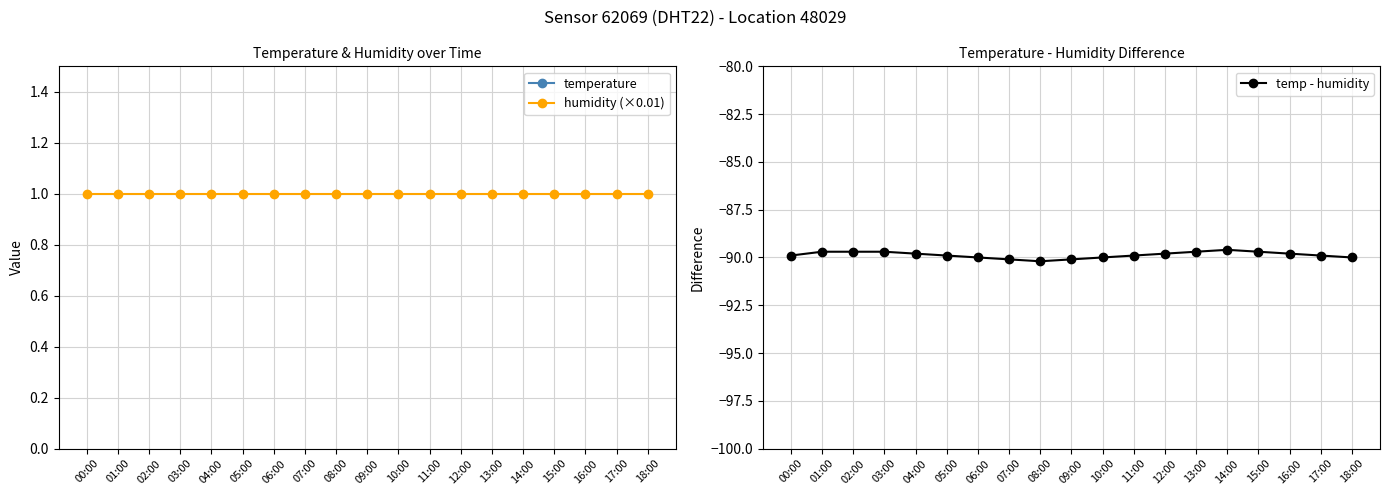

The temp - humidity series shows -133.3 at 18:00. True or false?

False